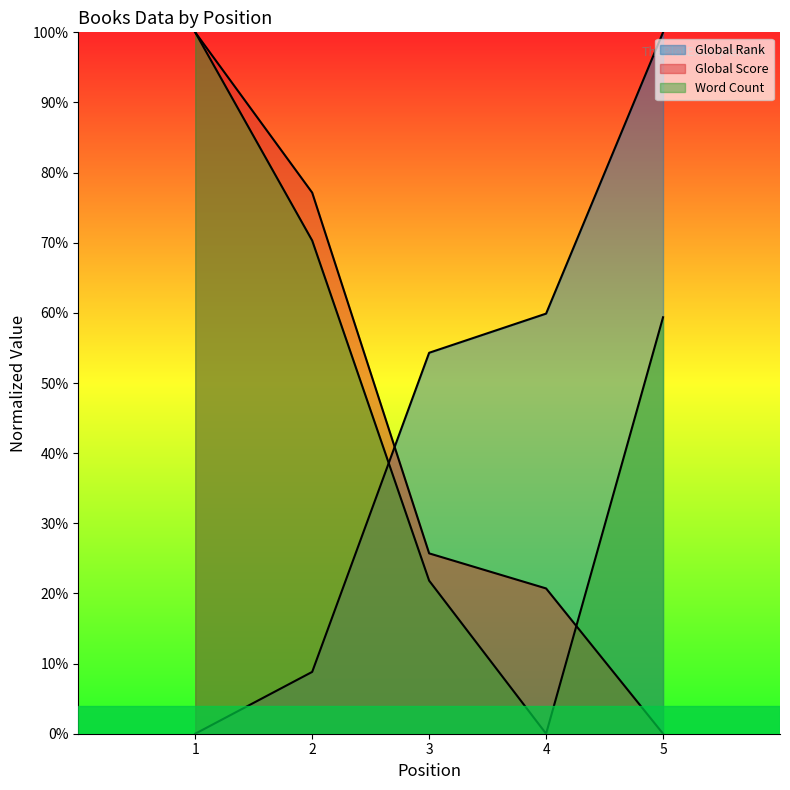

Between which two adjacent categories do Word Count and Global Rank first intersect?

2 and 3